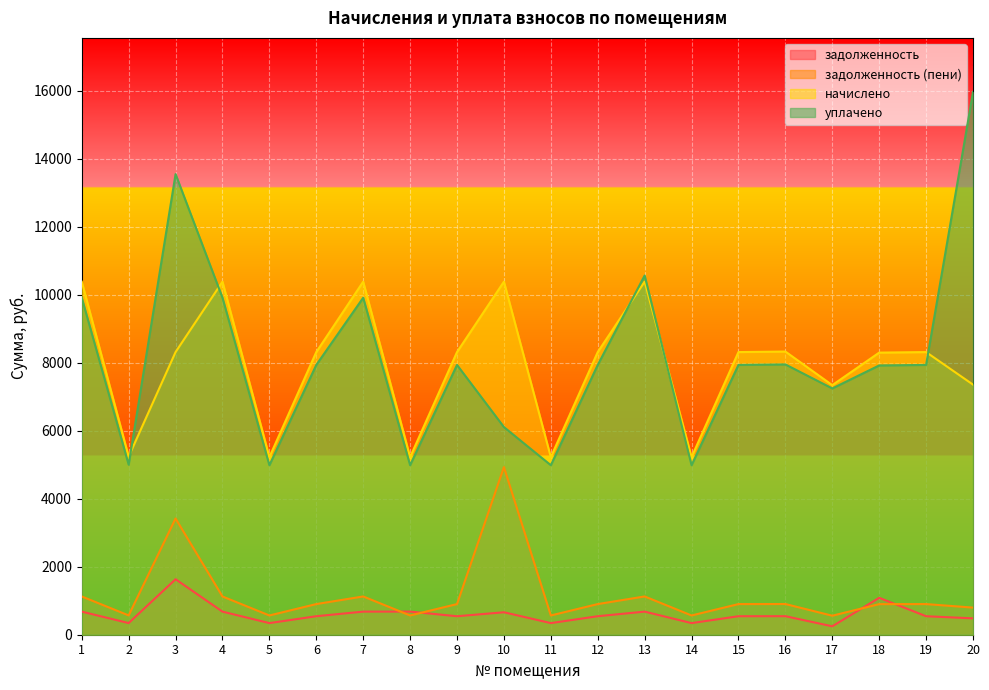

At which category is the sum across all series the highest?

3